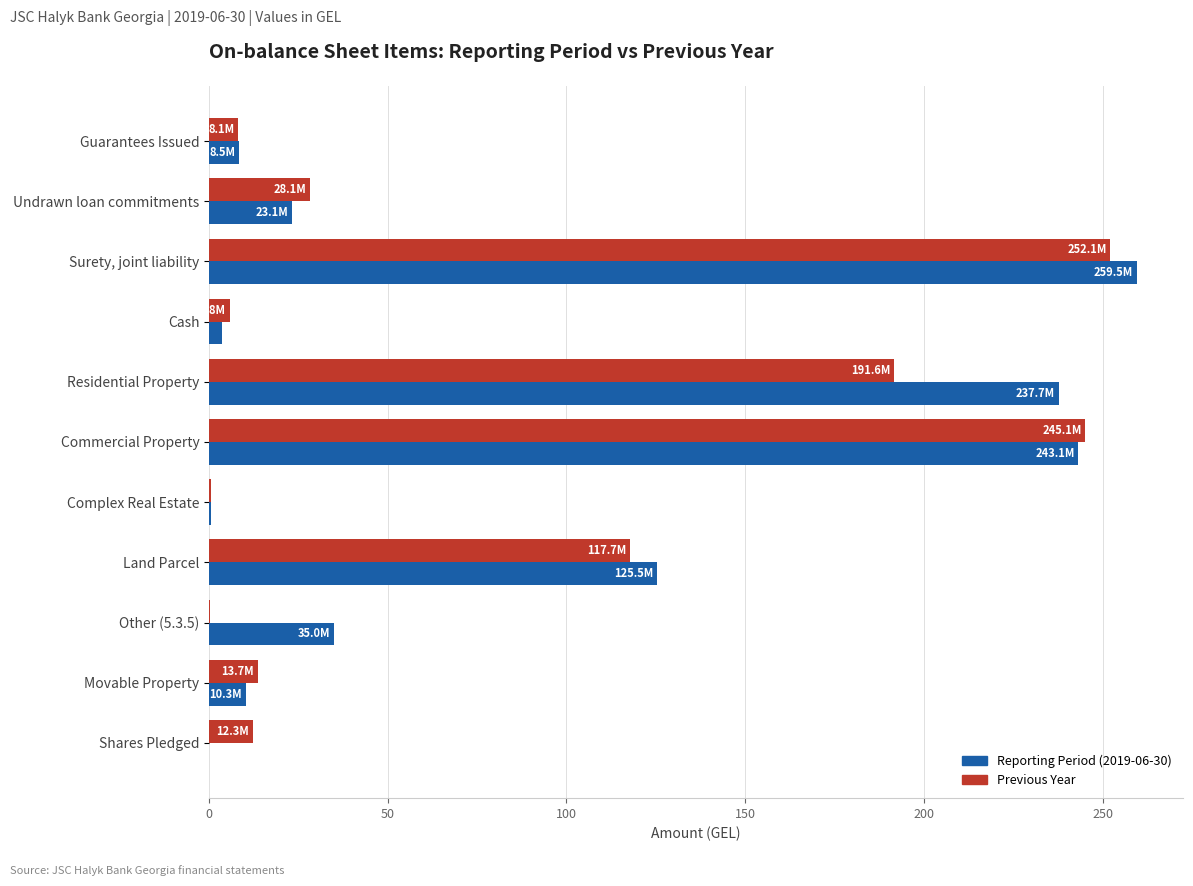

At which category is the sum across all series the highest?

Surety, joint liability